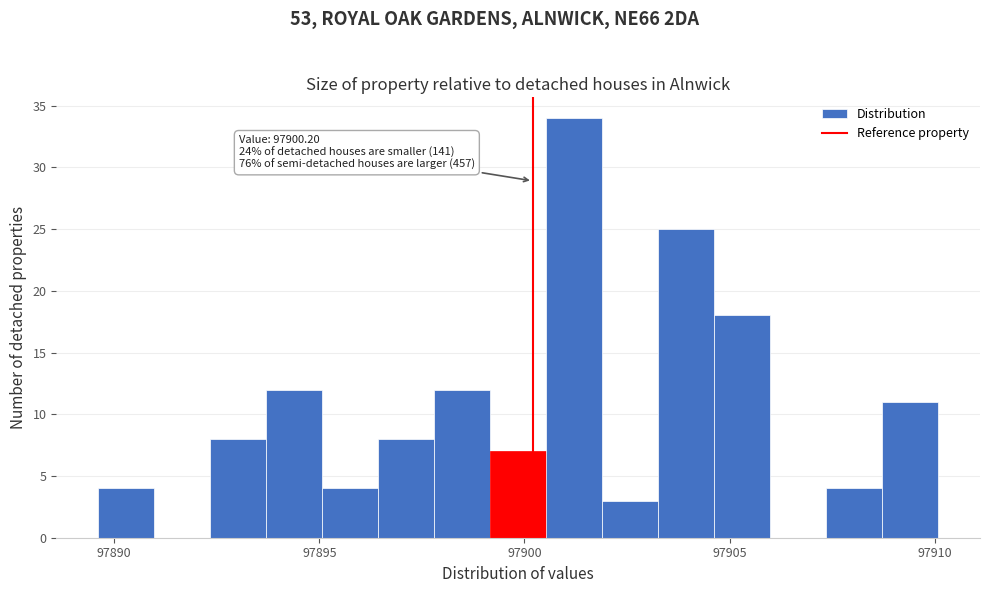

Read against the x-axis, roughly where is the centre of the tallest bar?

97901.0